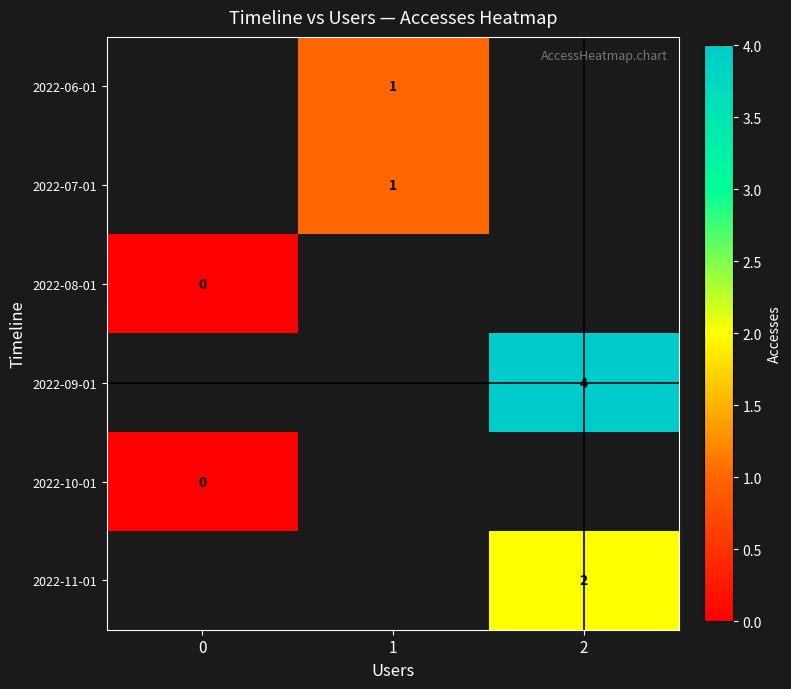

What is the maximum value shown in the chart?

4.0